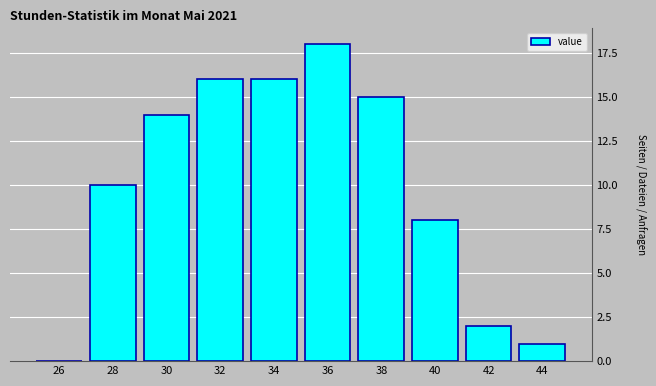

Reading right to left, what are all the values shown in this chart?

44=1	42=2	40=8	38=15	36=18	34=16	32=16	30=14	28=10	26=0